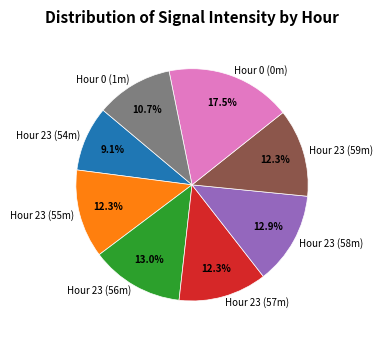

Count the number of slices in the pie.

8